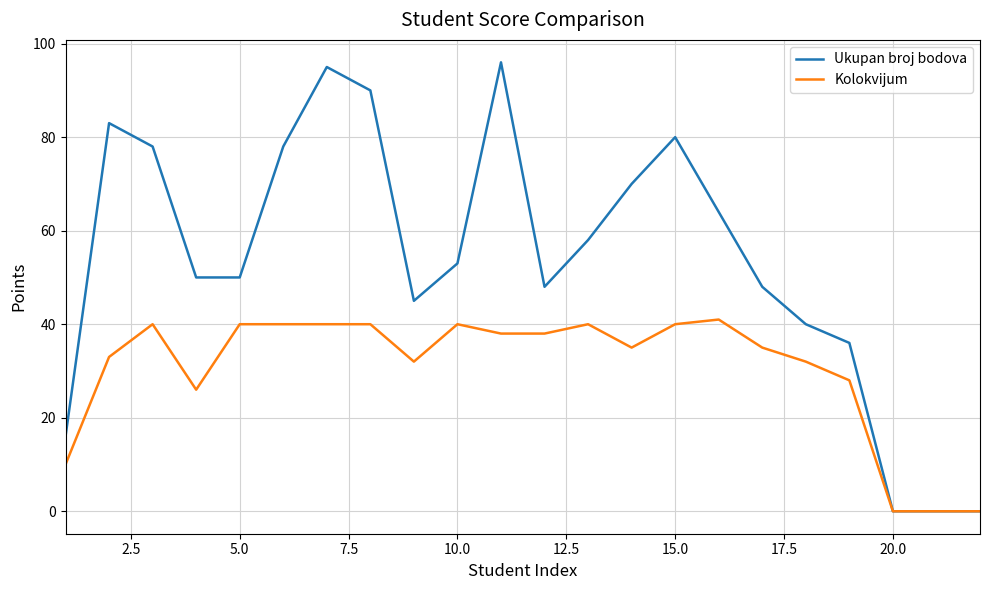

Which series has the widest spread of values?

Ukupan broj bodova